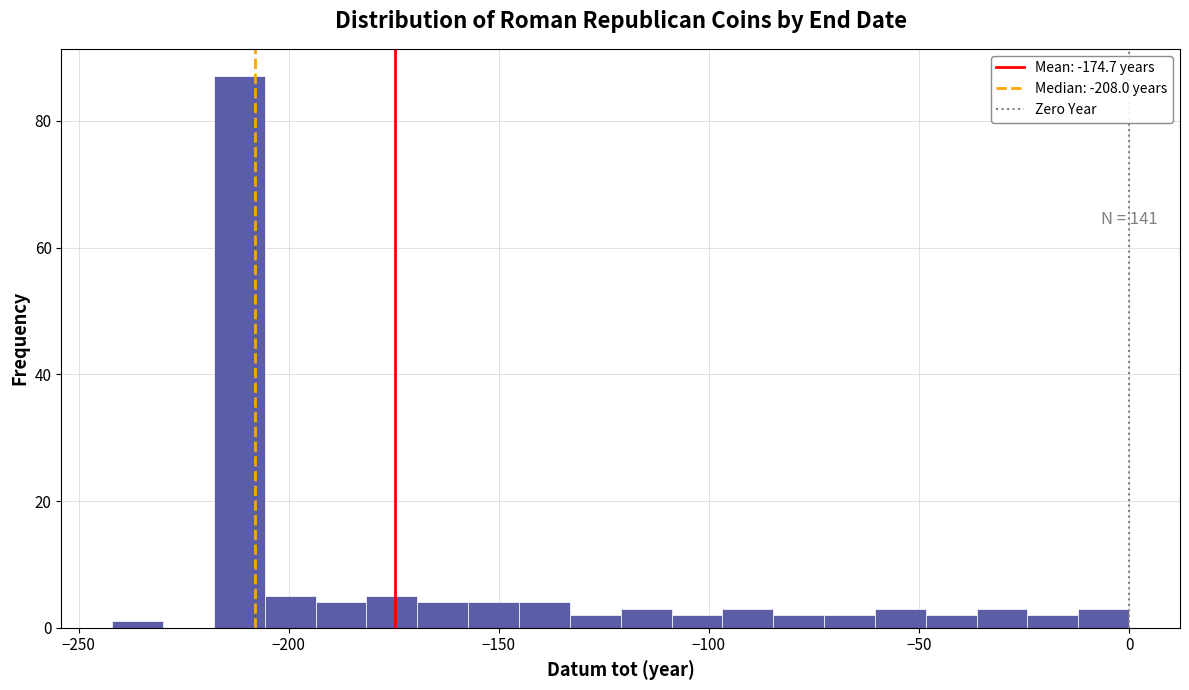

Around what value on the x-axis is the tallest bar? Give the approximate position of its centre, as read against the axis.

-210